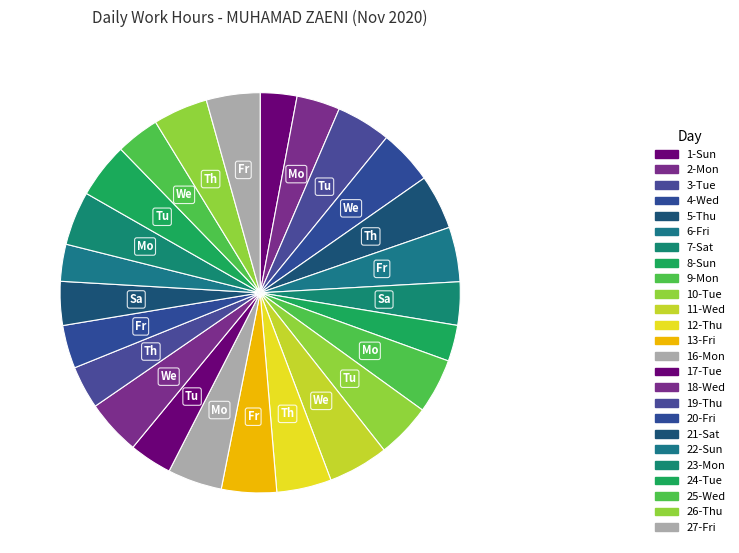

Approximately how many times larger is the value at 16-Mon compared to 19-Thu?

1.3